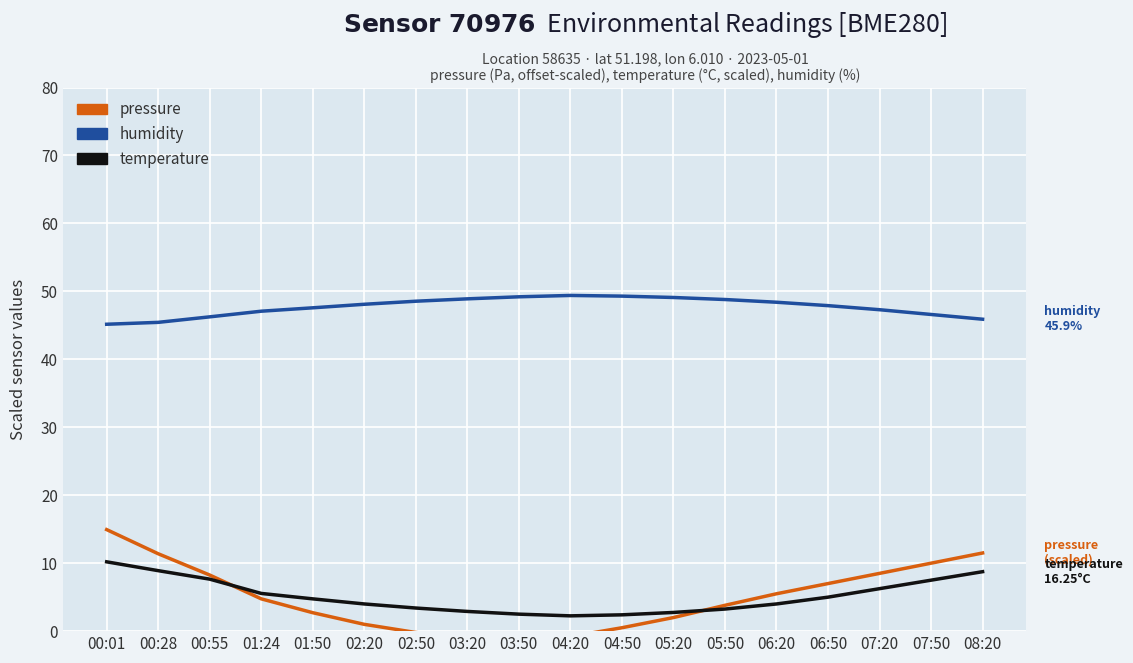

In pressure, how many points are lower than both neighbors (excluding endpoints)?

1